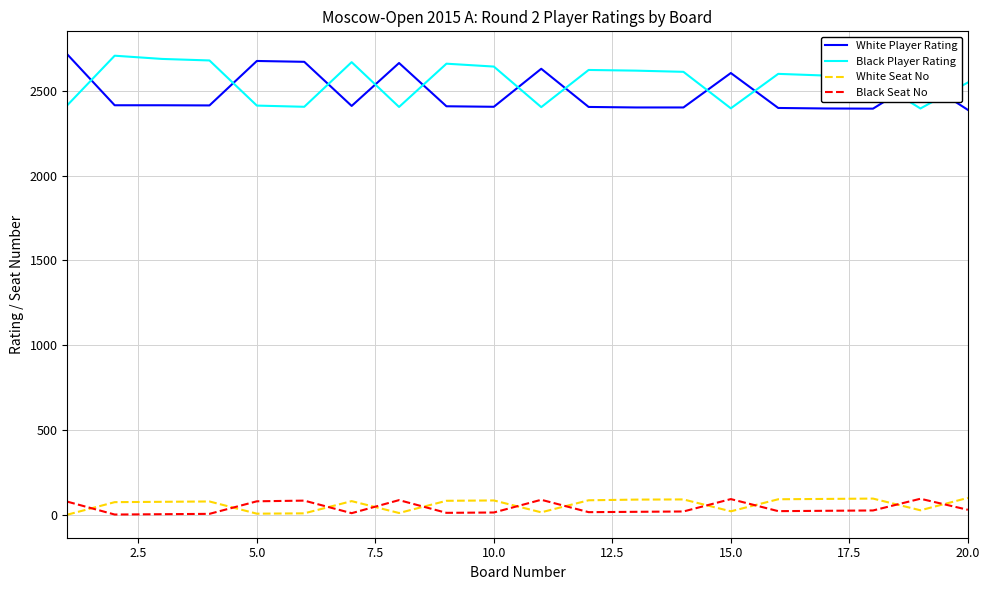

True or false: Black Player Rating and White Player Rating intersect in this chart.

True